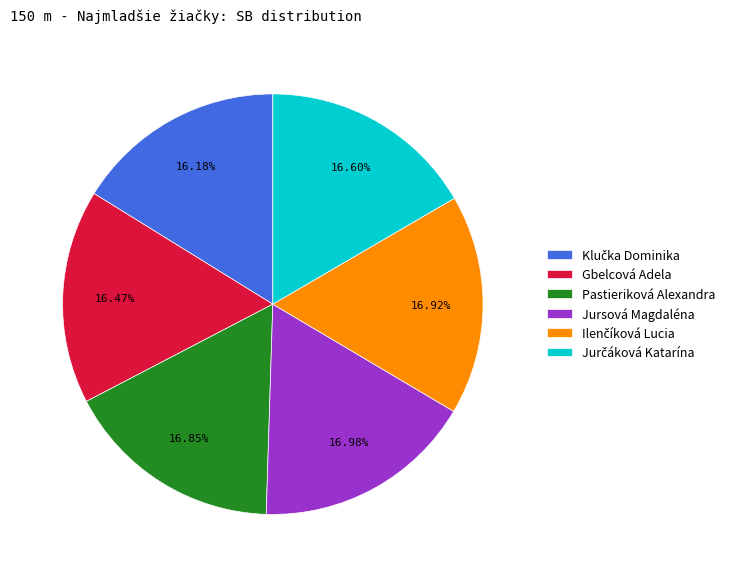

Does any single category account for the majority?

No